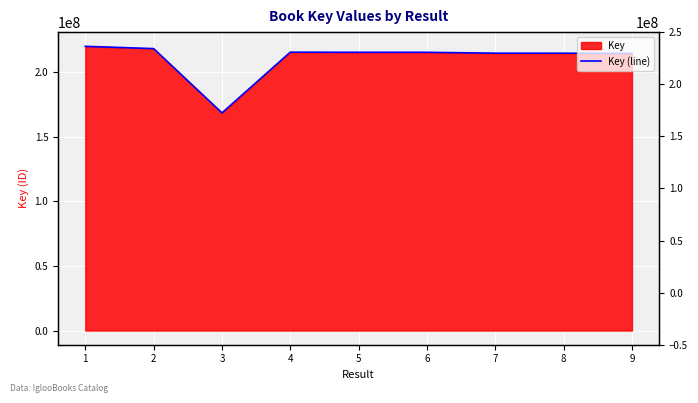

Which label corresponds to the largest value in the chart?

1